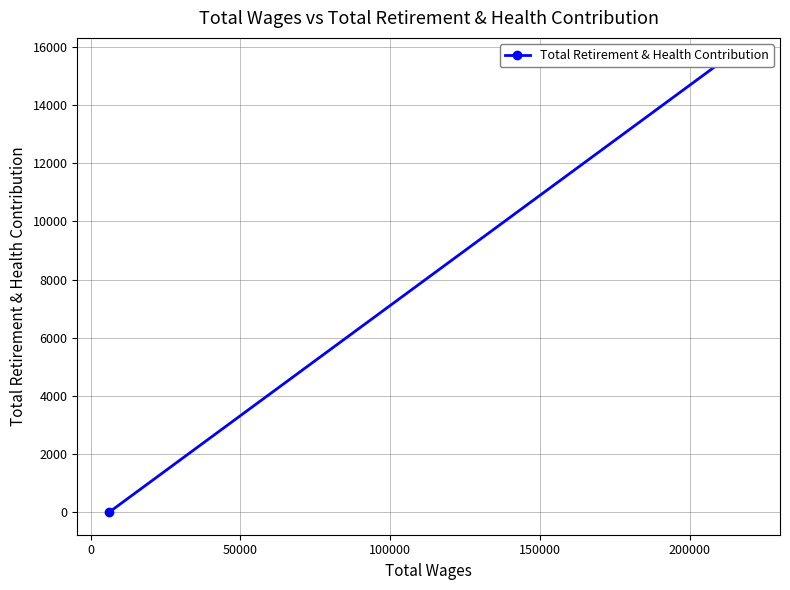

What is the value of the 2nd point from the left?

15534